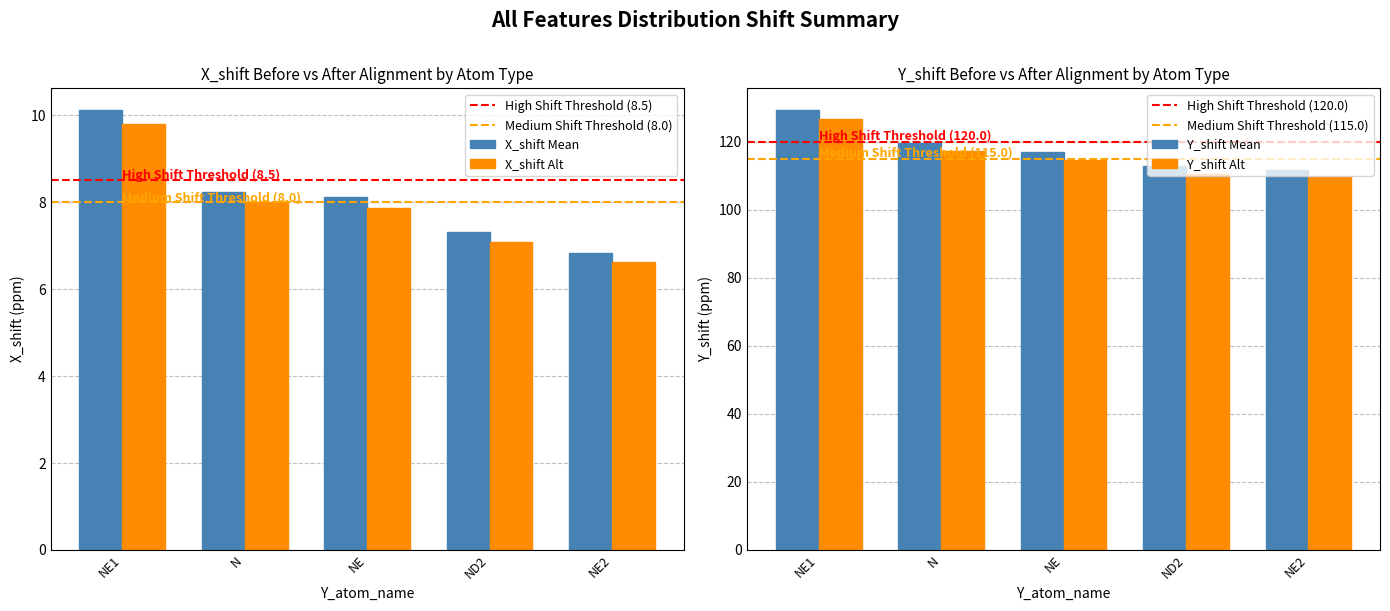

What is the spread (max minus min) of values at NE?

110.6